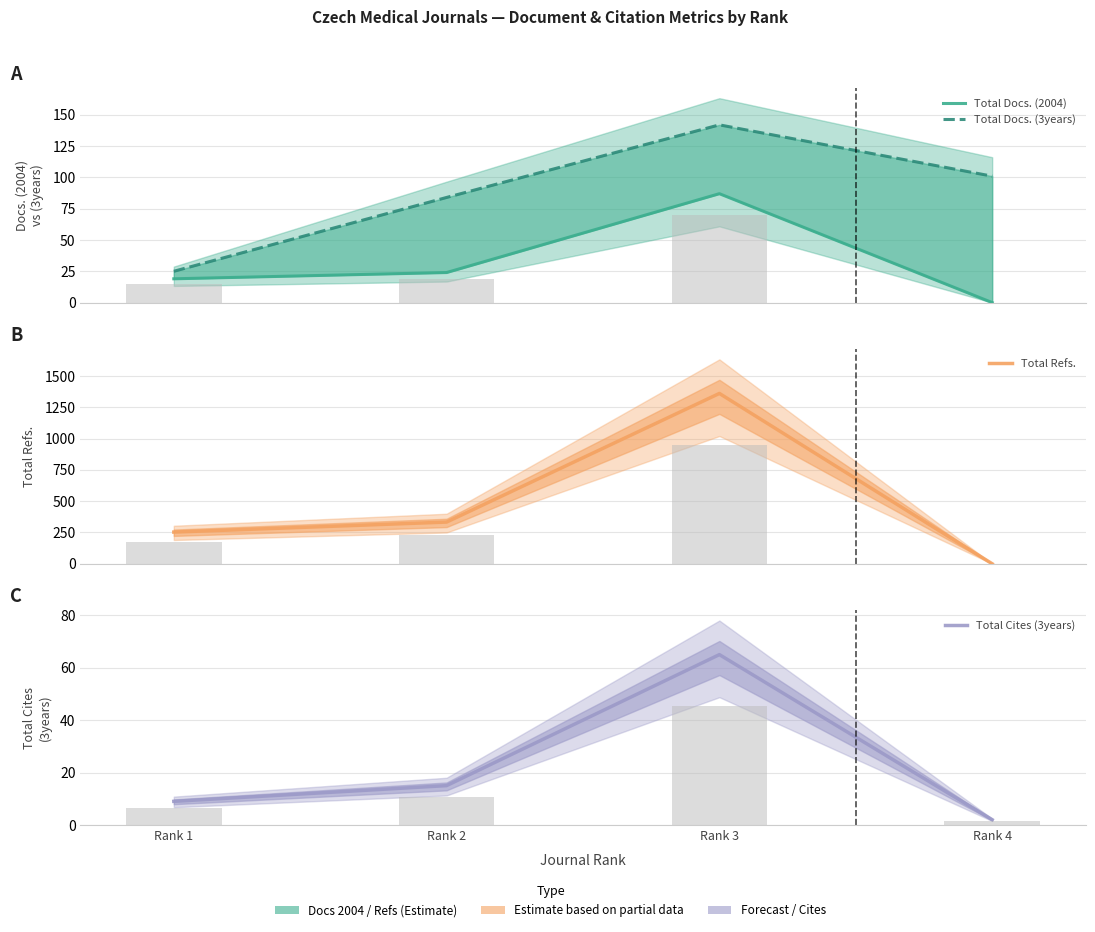

True or false: Total Docs. (3years) has a value of 25 at Rank 1.

True